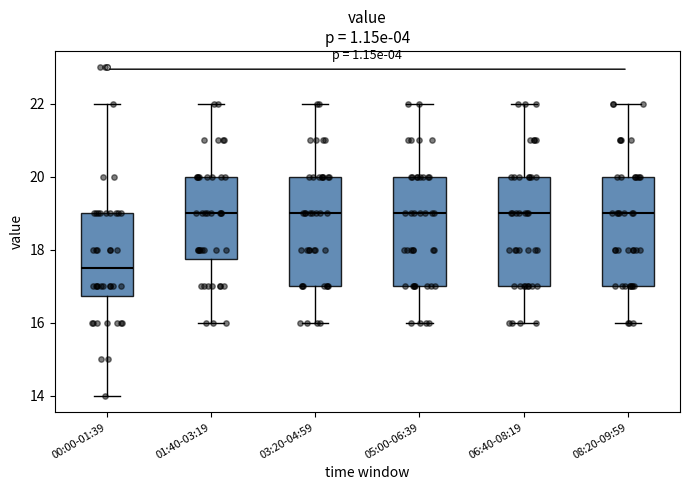

Reading left to right, transcribe this box plot: for each box, give where its median line is, the range the box spans, and where its two whiskers end, as read against the y-axis. The values are not printed on the chart, so give them approximately, as read against the axis.

00:00-01:39: median 17.6, box 16.8 to 19.0, whiskers 14.0 to 22.0
01:40-03:19: median 19.0, box 17.8 to 20.0, whiskers 16.0 to 22.0
03:20-04:59: median 19.0, box 17.0 to 20.0, whiskers 16.0 to 22.0
05:00-06:39: median 19.0, box 17.0 to 20.0, whiskers 16.0 to 22.0
06:40-08:19: median 19.0, box 17.0 to 20.0, whiskers 16.0 to 22.0
08:20-09:59: median 19.0, box 17.0 to 20.0, whiskers 16.0 to 22.0